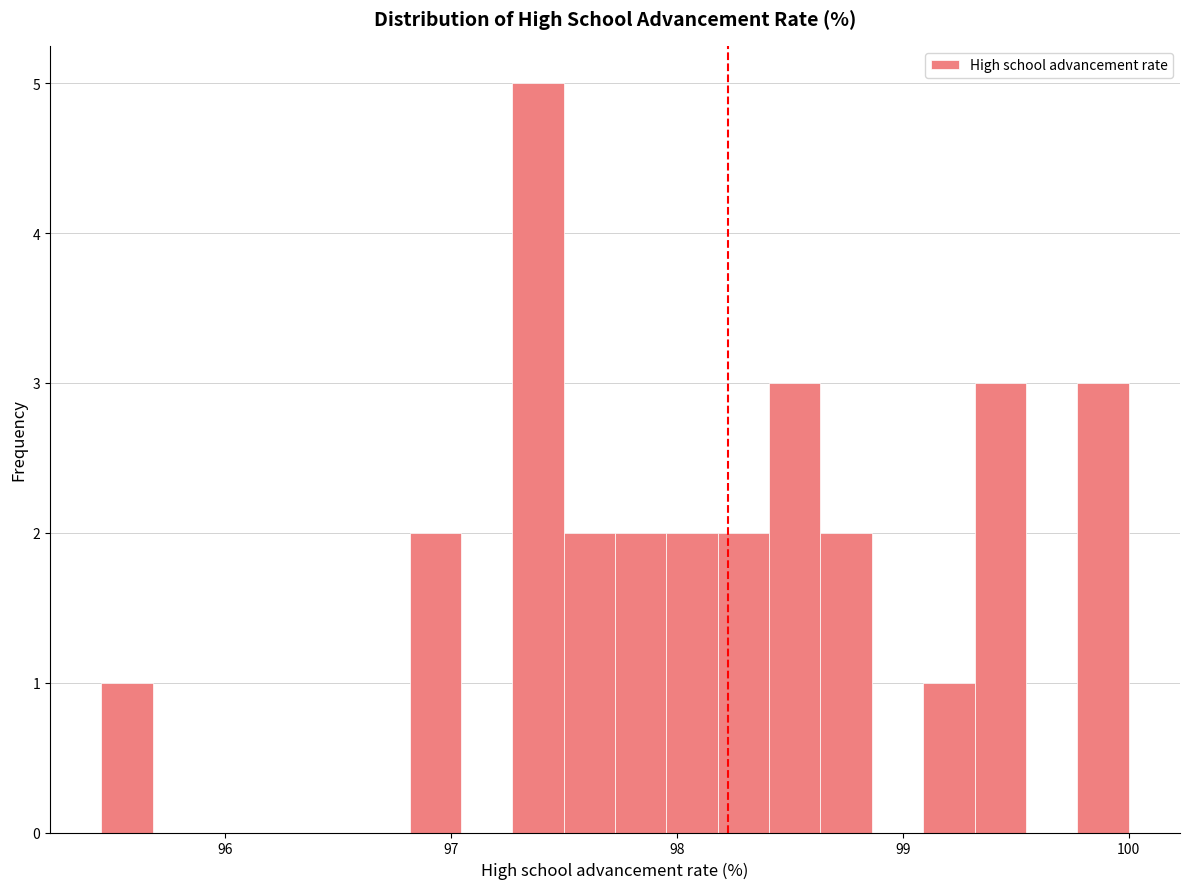

Around what value on the x-axis is the tallest bar? Give the approximate position of its centre, as read against the axis.

97.4